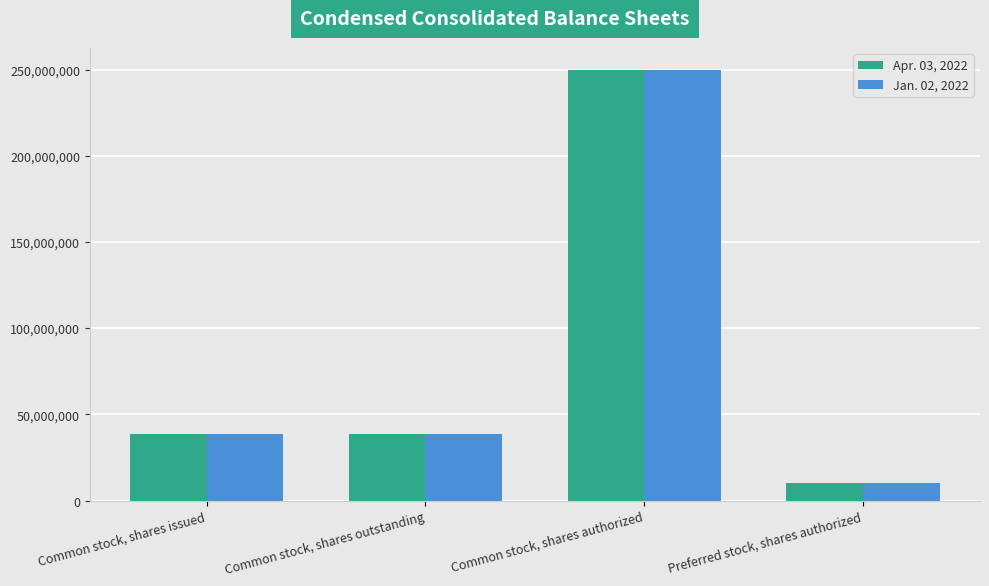

What is the sum of the Jan. 02, 2022 values at Common stock, shares authorized and Common stock, shares issued?

288421124